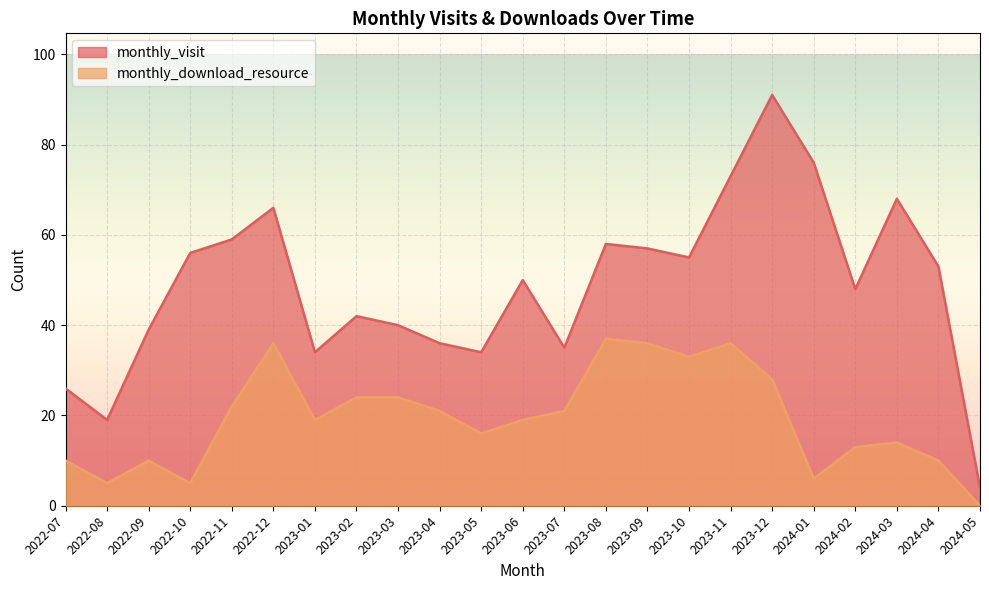

What are all the series names shown in the legend?

monthly_visit, monthly_download_resource